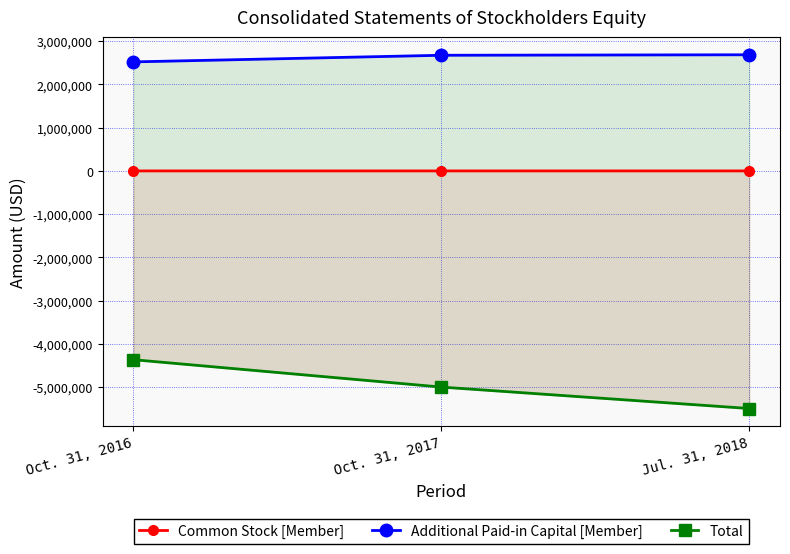

Reading right to left, what are all the values shown in this chart?

Common Stock [Member]: Jul. 31, 2018=694	Oct. 31, 2017=694	Oct. 31, 2016=671
Additional Paid-in Capital [Member]: Jul. 31, 2018=2684923	Oct. 31, 2017=2673620	Oct. 31, 2016=2520520
Total: Jul. 31, 2018=-5490370	Oct. 31, 2017=-4995027	Oct. 31, 2016=-4362295